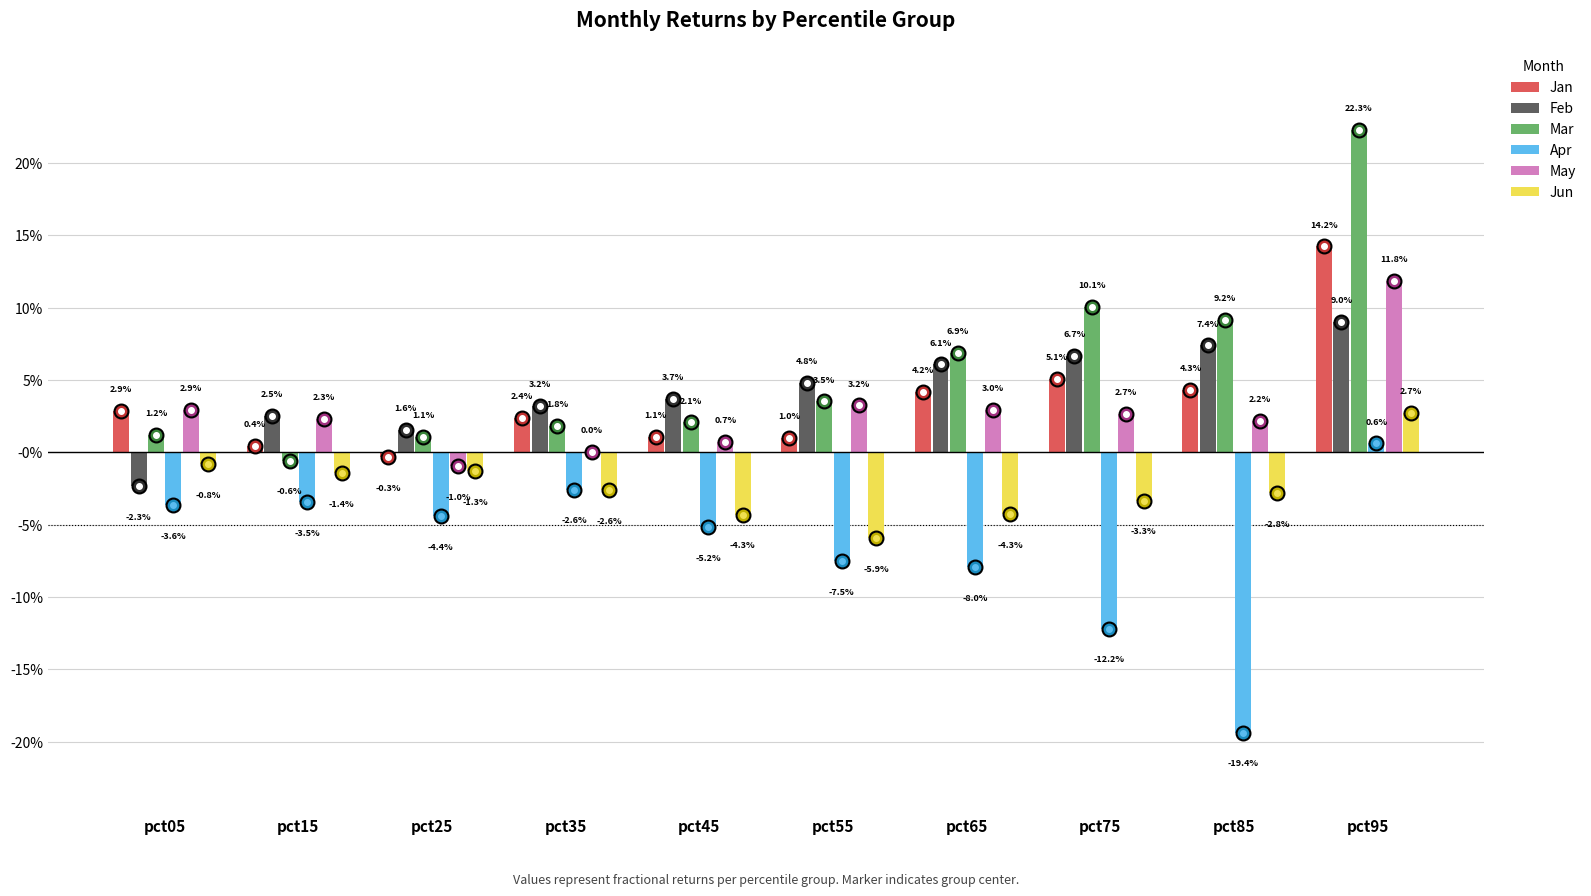

What is the difference between the maximum and minimum values in the Jun series?

0.1